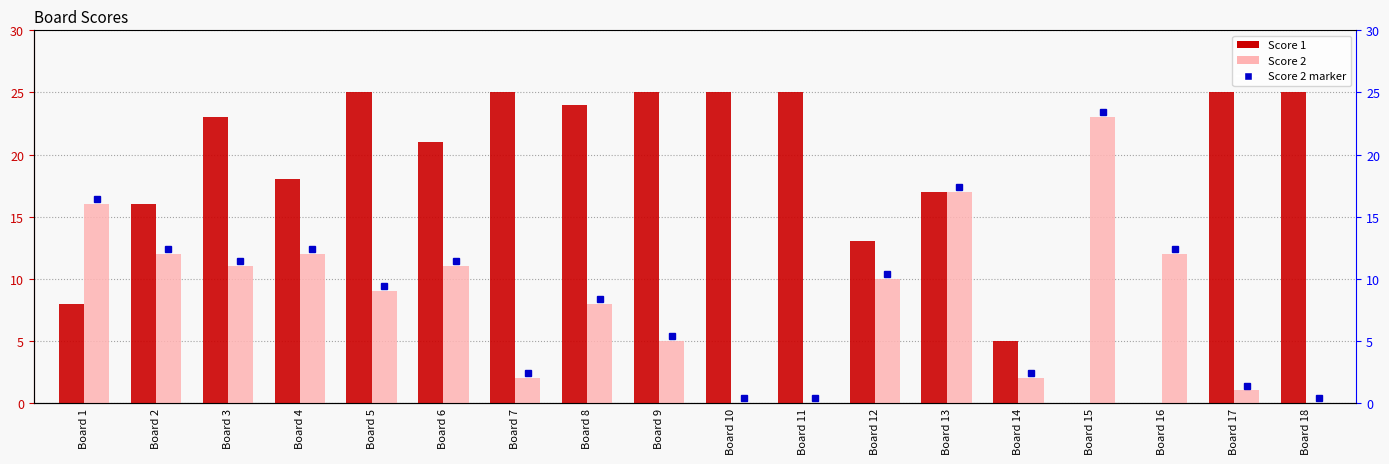

At which label does Score 2 reach its minimum?

Board 10